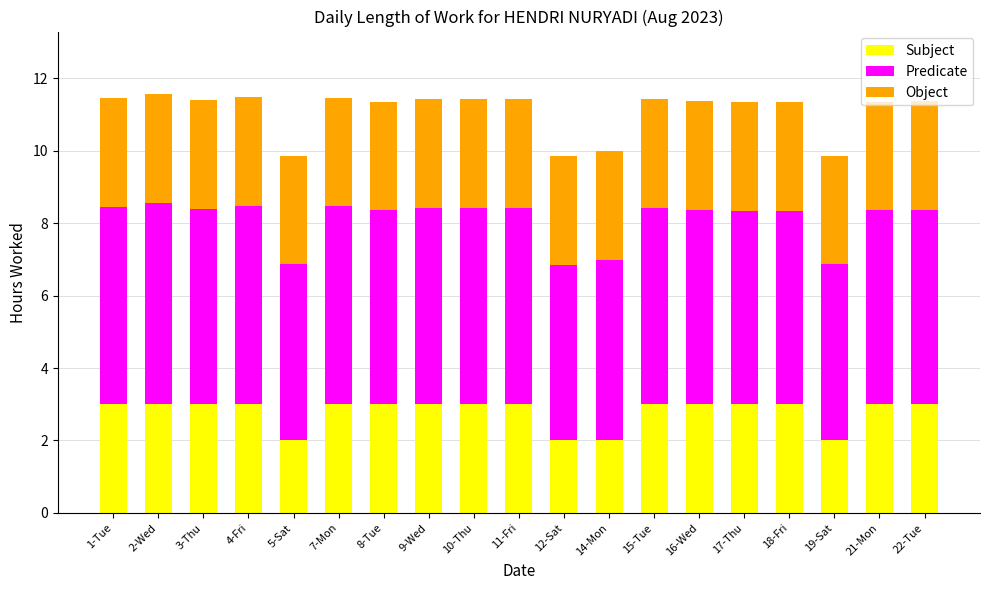

What is the sum of the Subject values at 11-Fri and 14-Mon?

5.0